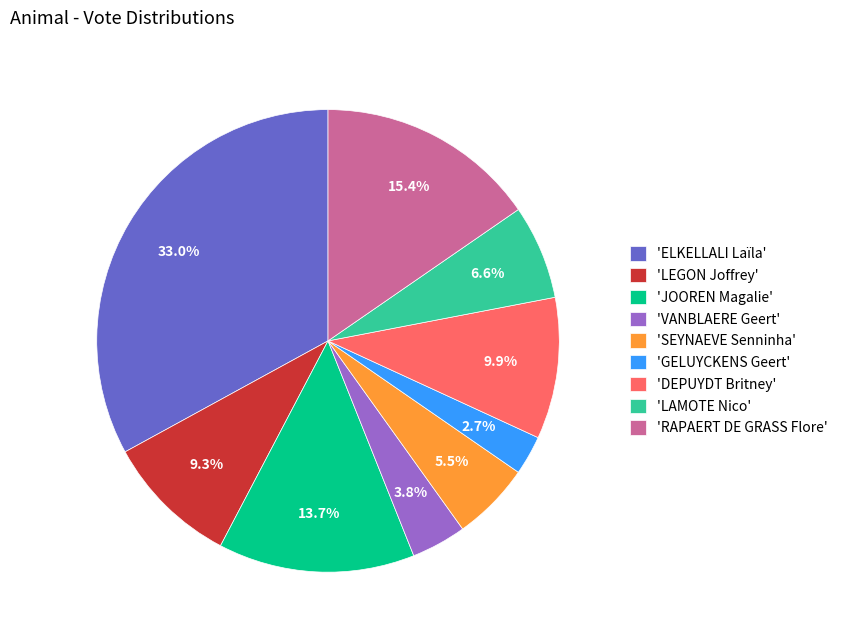

Does 'DEPUYDT Britney' represent more than half of the total?

No